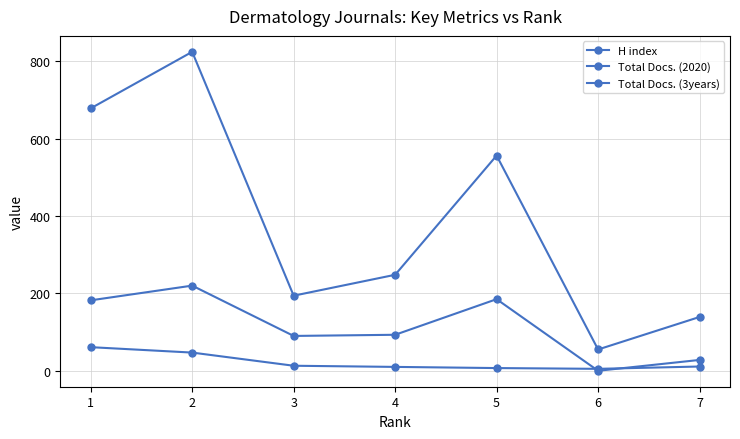

List the labels in order of Total Docs. (2020) value, largest first.

2, 5, 1, 4, 3, 7, 6